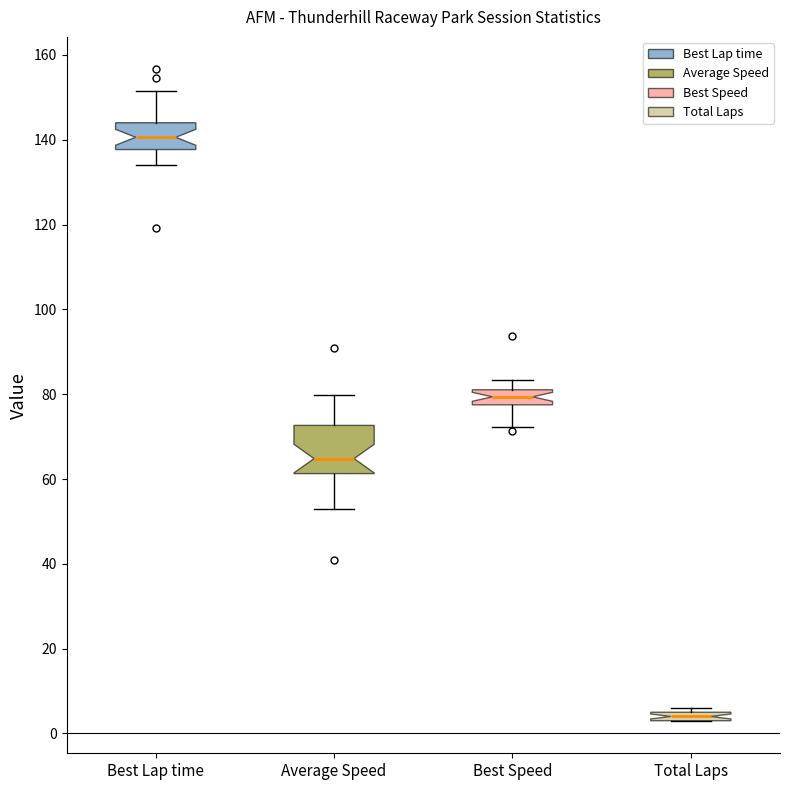

Which box's median line is the highest?

Best Lap time